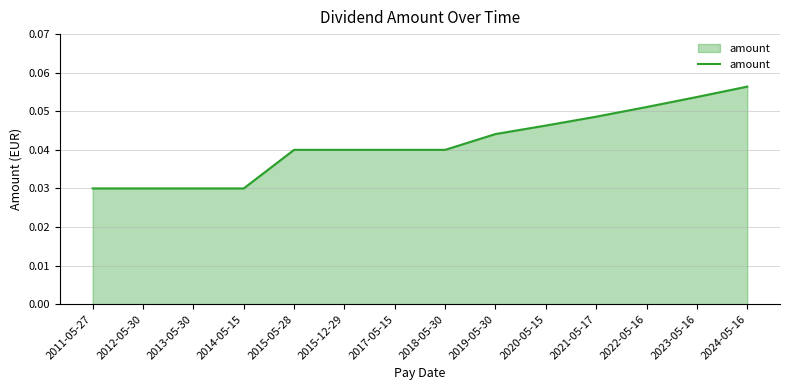

How many series are shown in this chart?

1